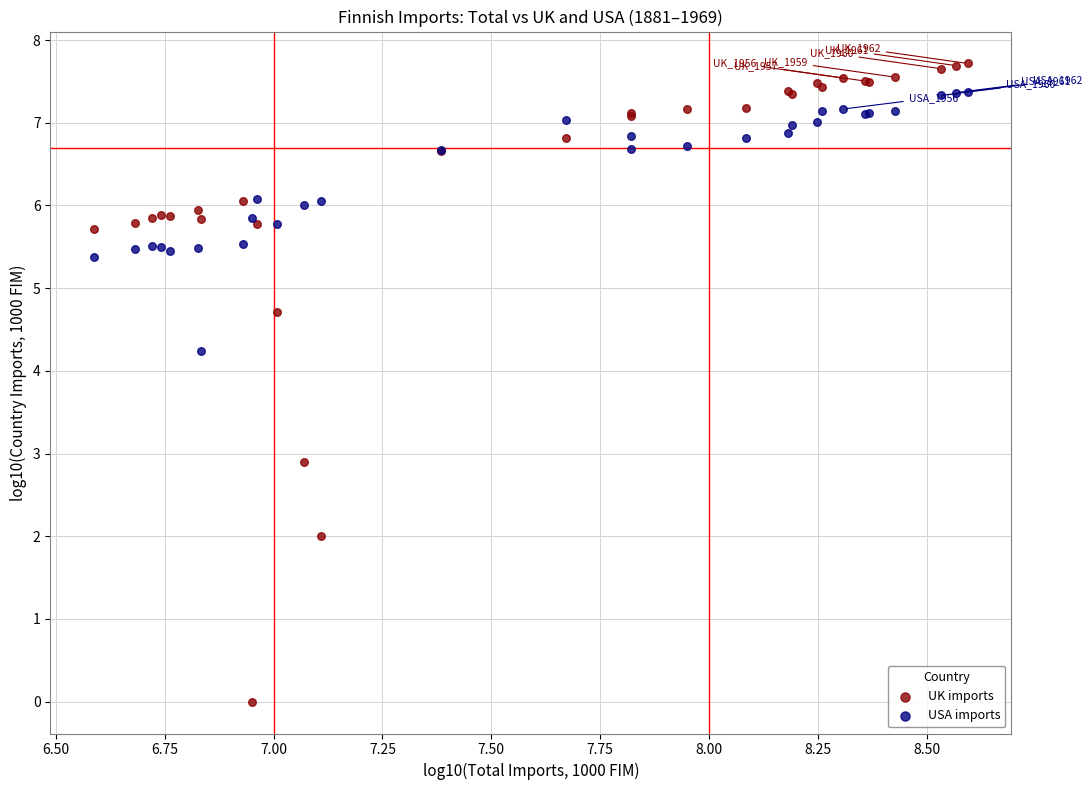

Which series contains the lowest Y value?

UK imports